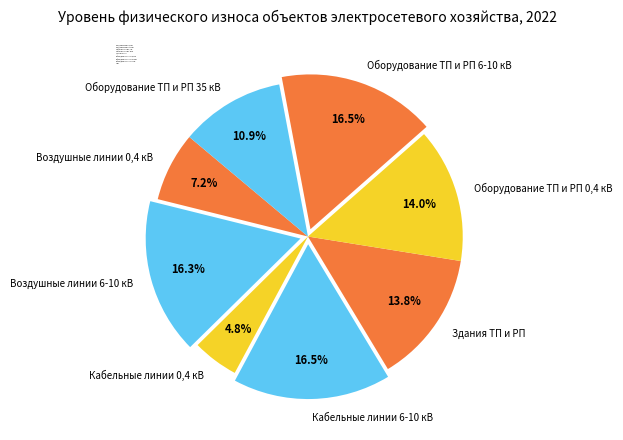

Count the number of slices in the pie.

8